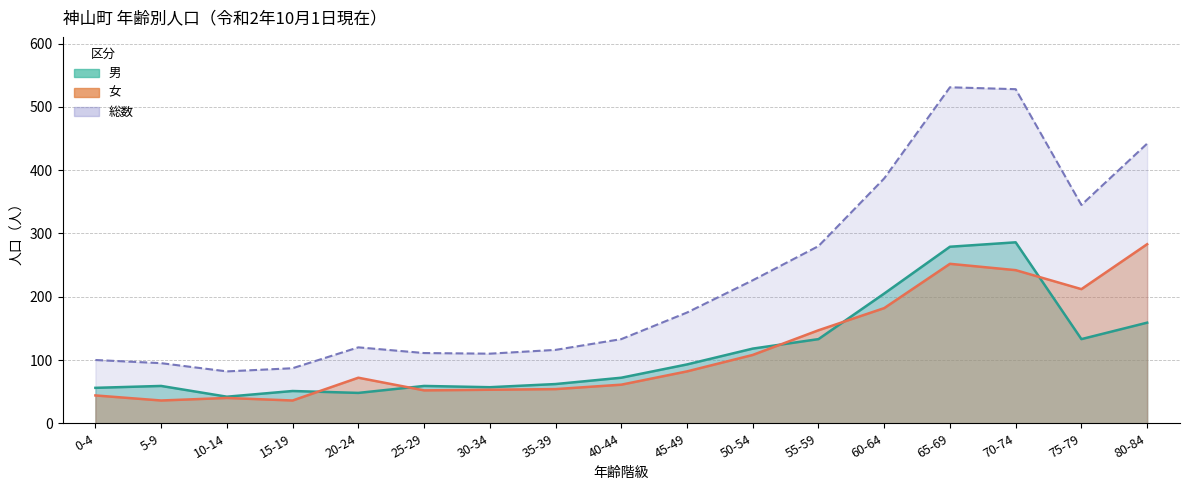

What is the smallest value displayed?

36